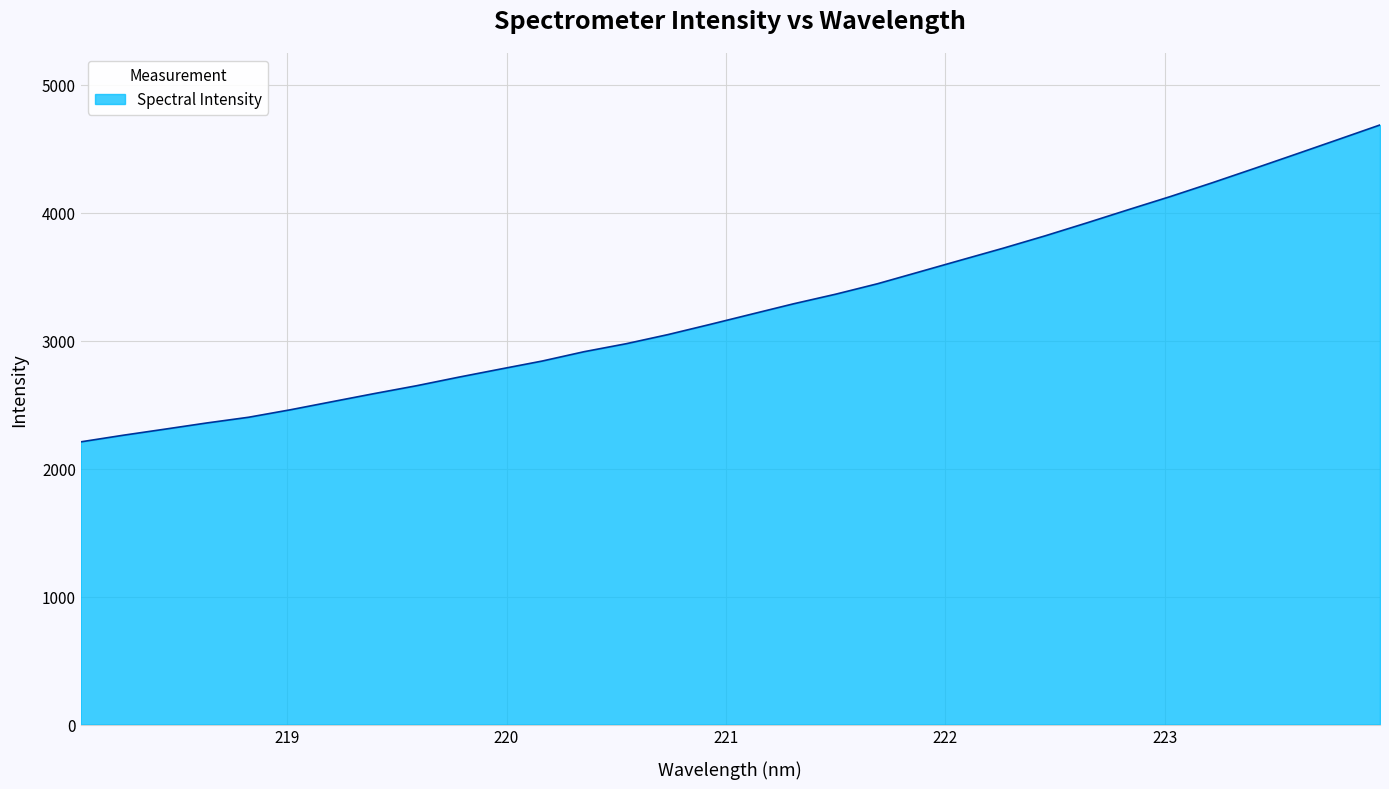

What is the maximum value shown in the chart?

4686.4